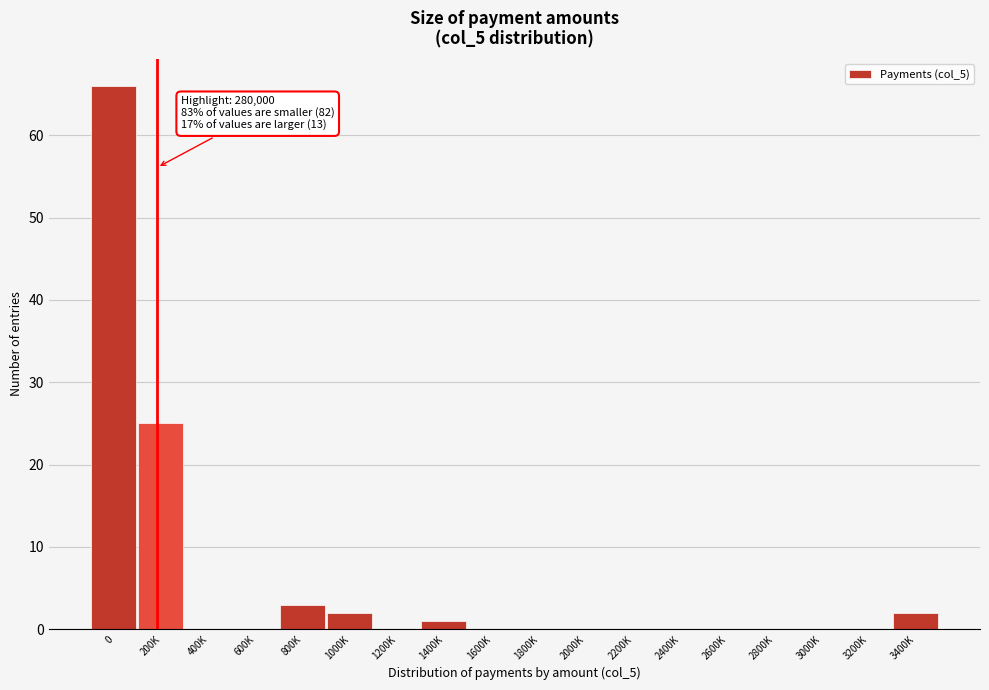

Reading left to right, list all the values displayed in this chart.

0=66	200K=25	400K=0	600K=0	800K=3	1000K=2	1200K=0	1400K=1	1600K=0	1800K=0	2000K=0	2200K=0	2400K=0	2600K=0	2800K=0	3000K=0	3200K=0	3400K=2